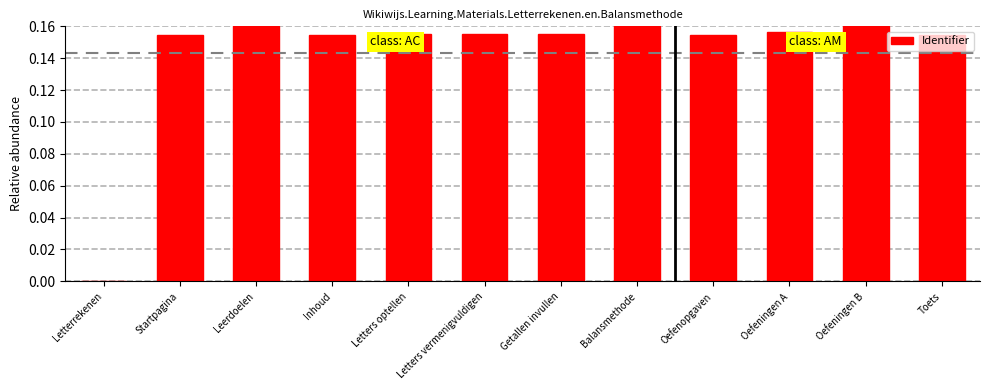

The chart shows a value of 0.3 at Leerdoelen. True or false?

False